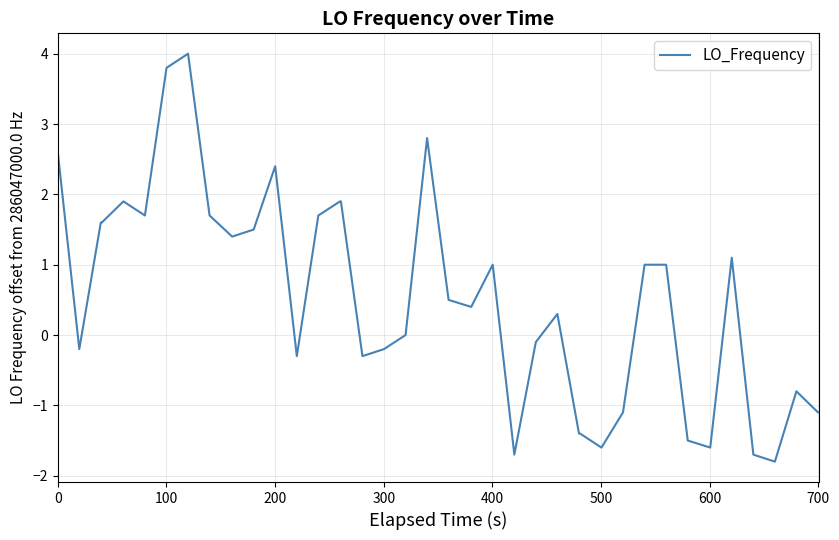

What is the difference between the maximum and minimum values?

5.8